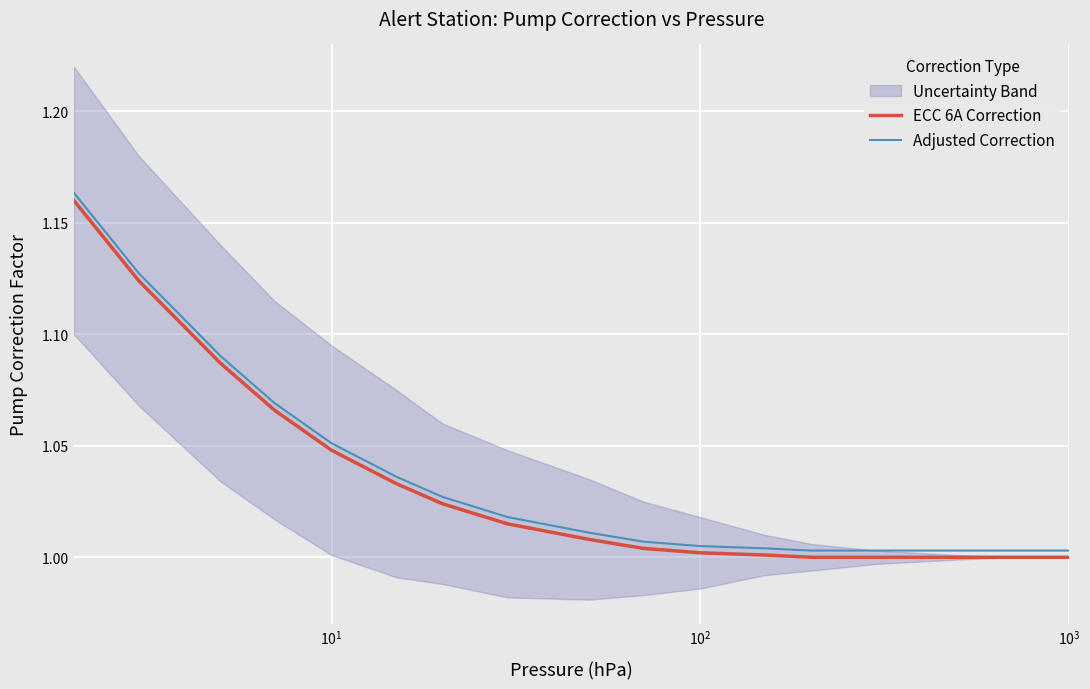

True or false: Adjusted Correction and ECC 6A Correction intersect in this chart.

False